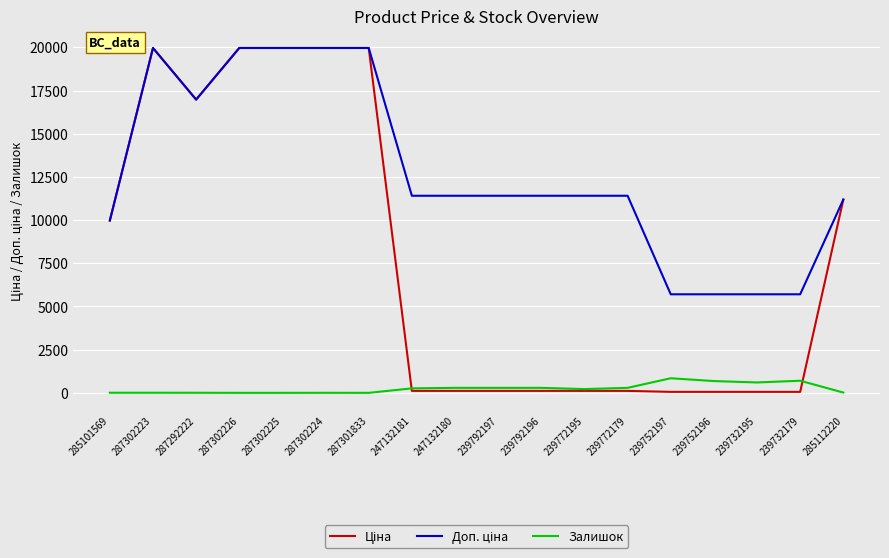

True or false: Залишок has a value of 0.0 at 287301833.

True